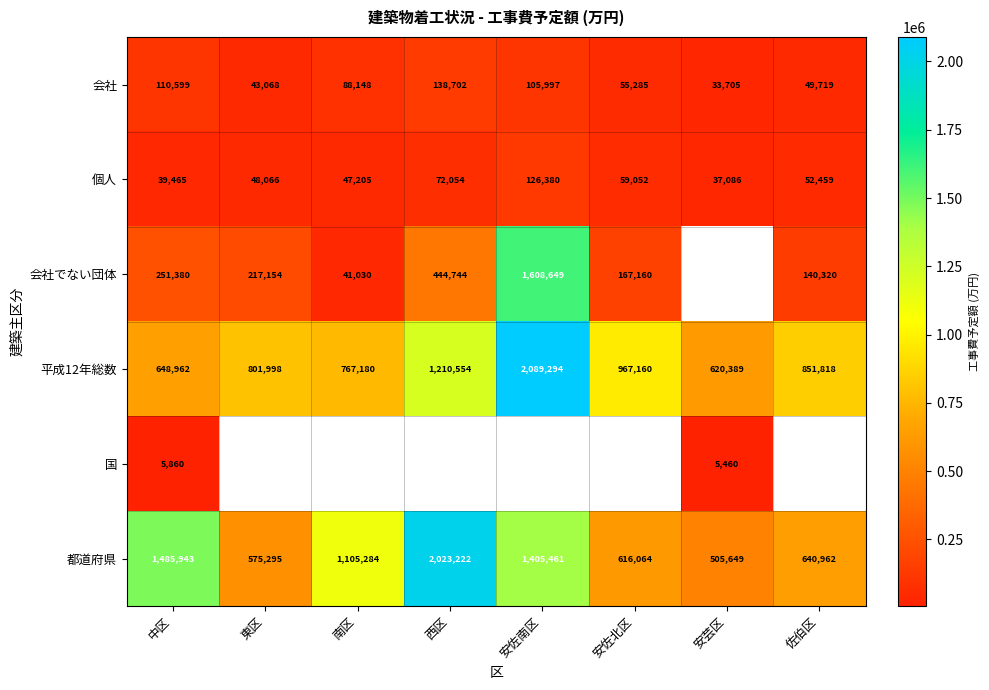

How many values in the 会社 series are below 88148?

4